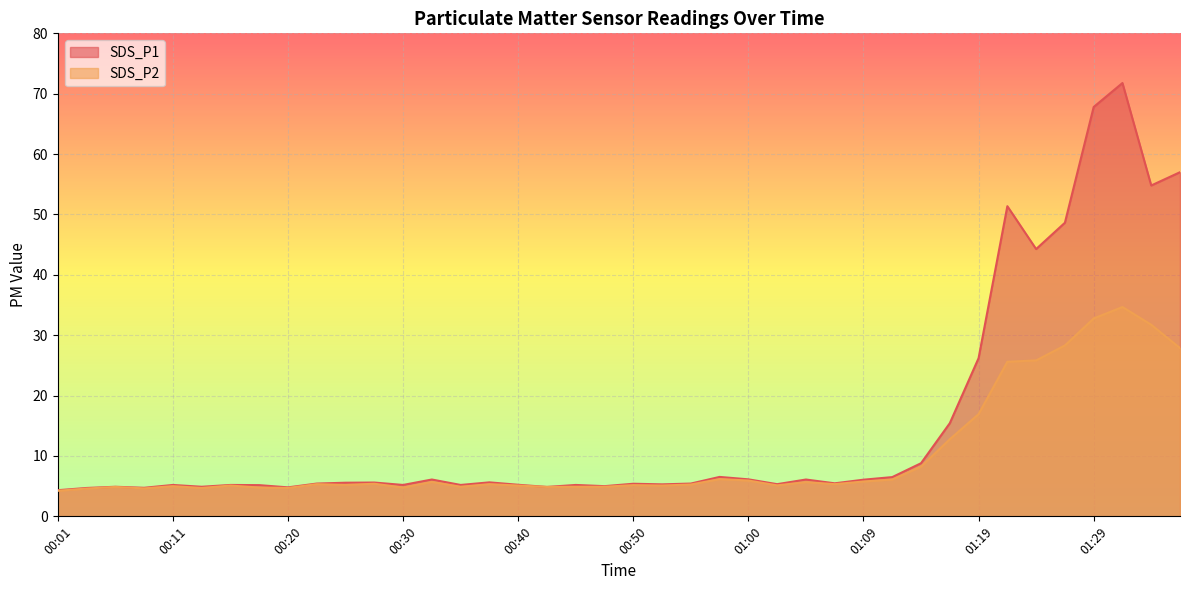

In SDS_P1, how many points are lower than both neighbors (excluding endpoints)?

12